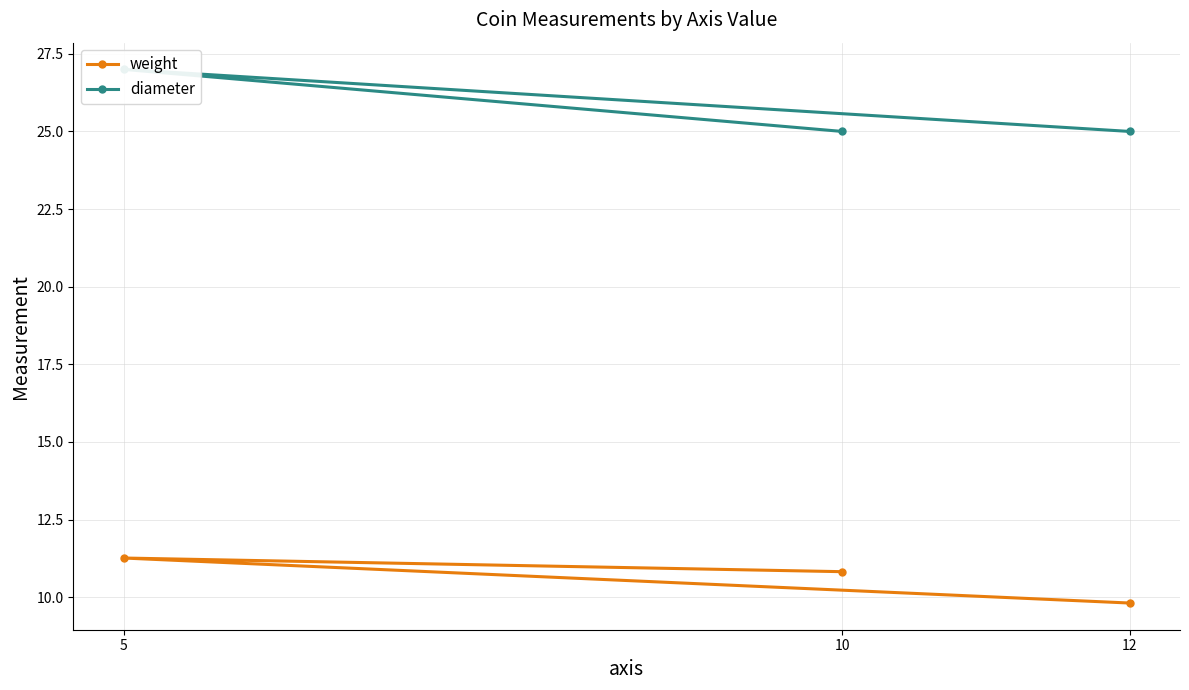

What is the smallest value displayed?

9.8